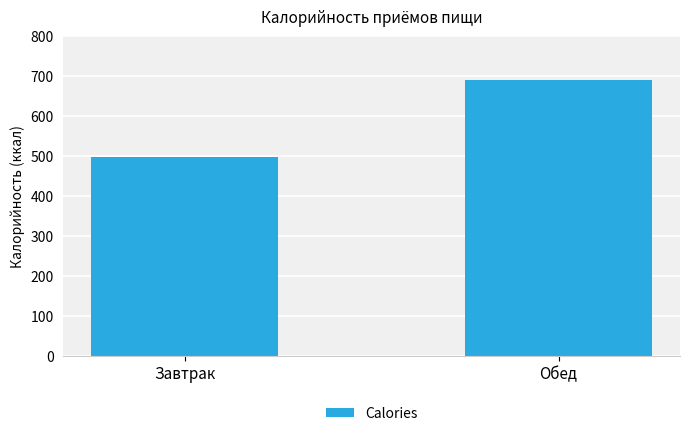

Is it true that the value at Обед is 690.5?

True